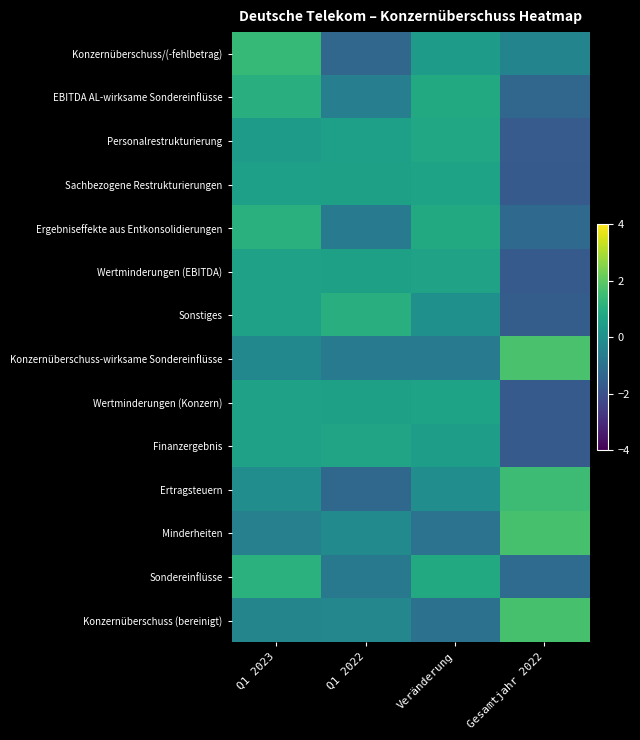

What is the spread (max minus min) of values at Q1 2022?

2.4